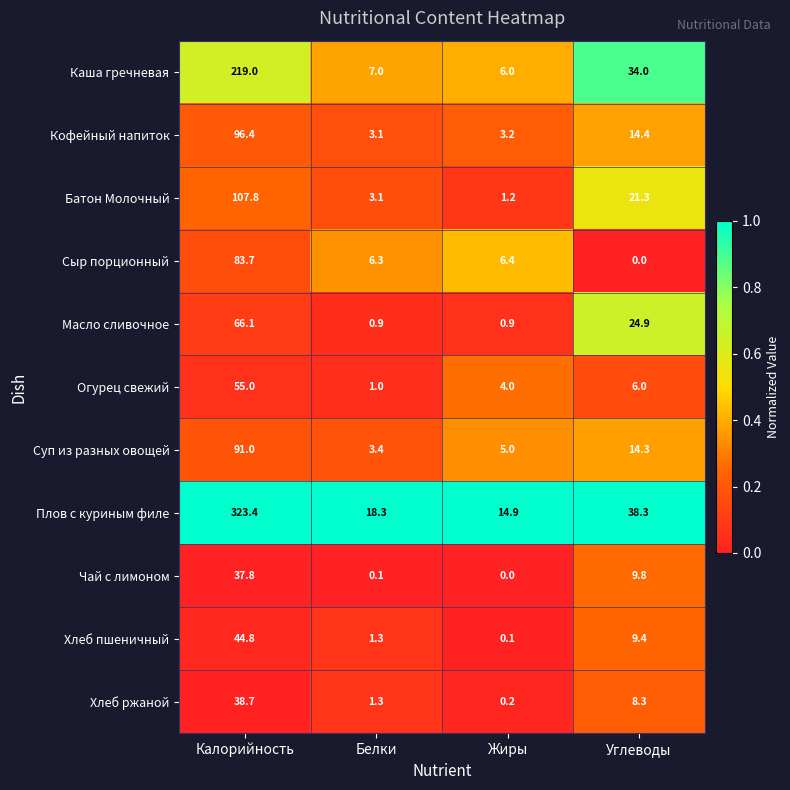

Which series changed the most between Белки and Жиры?

Плов с куриным филе